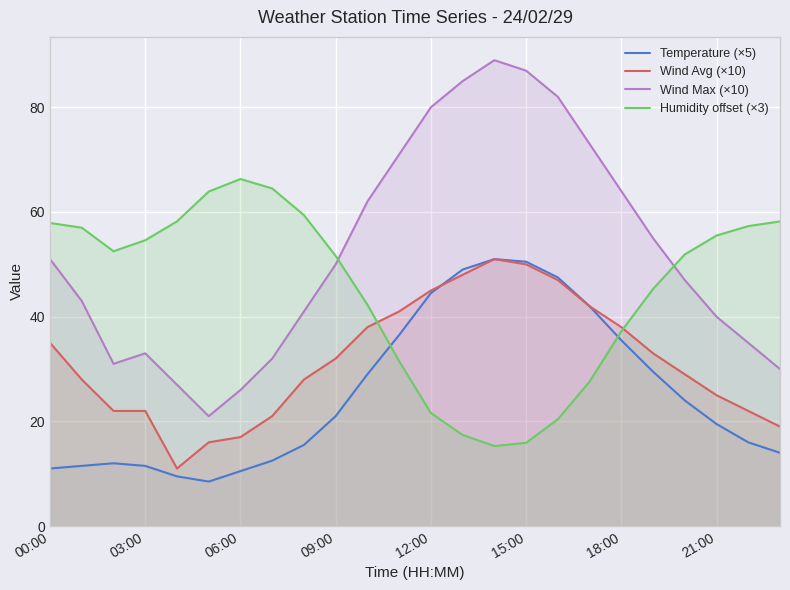

What is the difference between the maximum and minimum values in the Wind Avg (×10) series?

40.0